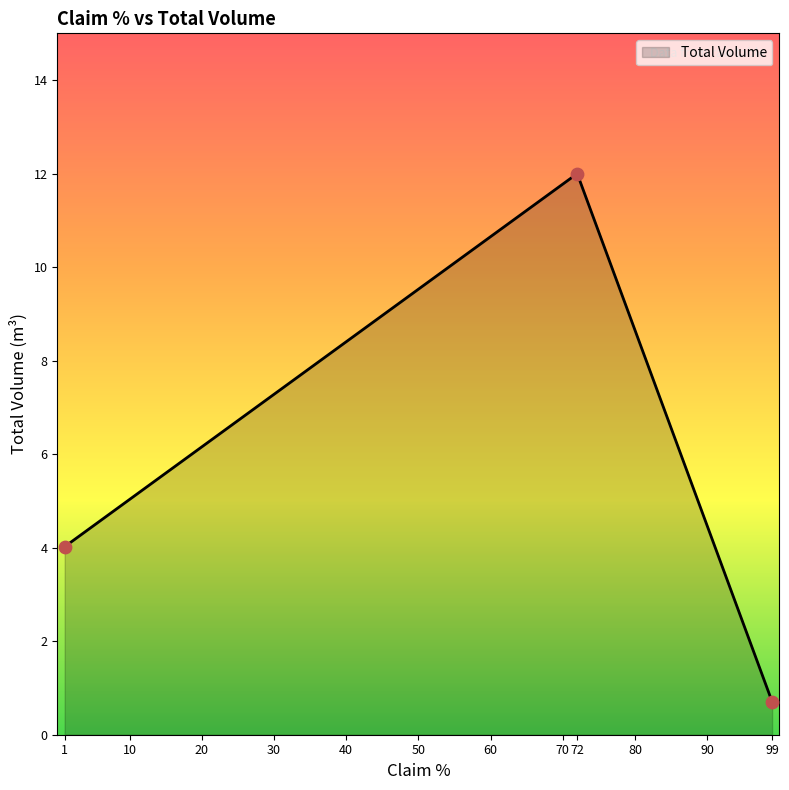

What is the ratio of the value at 72 to the value at 1?

3.0